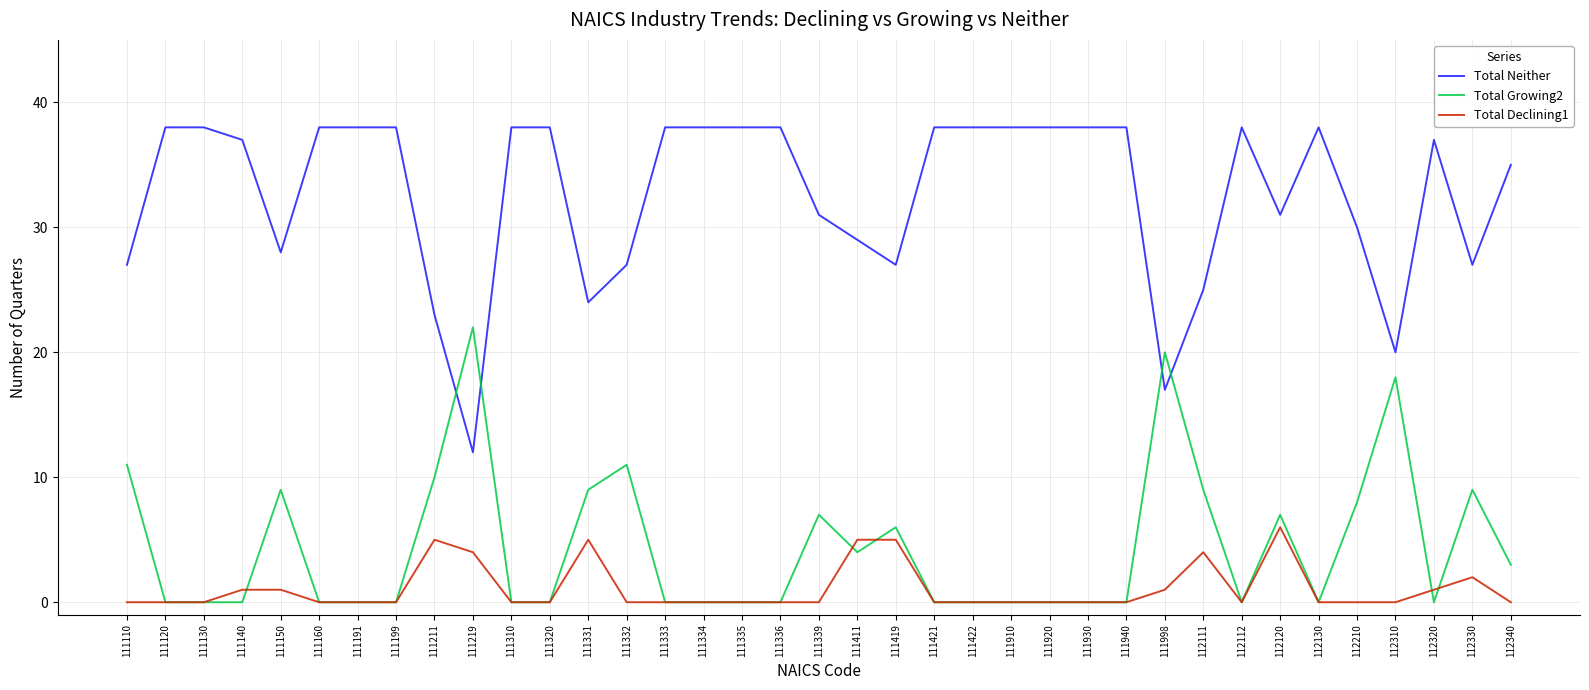

Reading left to right, extract all data points from this chart.

Total Neither: 111110=27	111120=38	111130=38	111140=37	111150=28	111160=38	111191=38	111199=38	111211=23	111219=12	111310=38	111320=38	111331=24	111332=27	111333=38	111334=38	111335=38	111336=38	111339=31	111411=29	111419=27	111421=38	111422=38	111910=38	111920=38	111930=38	111940=38	111998=17	112111=25	112112=38	112120=31	112130=38	112210=30	112310=20	112320=37	112330=27	112340=35
Total Growing2: 111110=11	111120=0	111130=0	111140=0	111150=9	111160=0	111191=0	111199=0	111211=10	111219=22	111310=0	111320=0	111331=9	111332=11	111333=0	111334=0	111335=0	111336=0	111339=7	111411=4	111419=6	111421=0	111422=0	111910=0	111920=0	111930=0	111940=0	111998=20	112111=9	112112=0	112120=7	112130=0	112210=8	112310=18	112320=0	112330=9	112340=3
Total Declining1: 111110=0	111120=0	111130=0	111140=1	111150=1	111160=0	111191=0	111199=0	111211=5	111219=4	111310=0	111320=0	111331=5	111332=0	111333=0	111334=0	111335=0	111336=0	111339=0	111411=5	111419=5	111421=0	111422=0	111910=0	111920=0	111930=0	111940=0	111998=1	112111=4	112112=0	112120=6	112130=0	112210=0	112310=0	112320=1	112330=2	112340=0